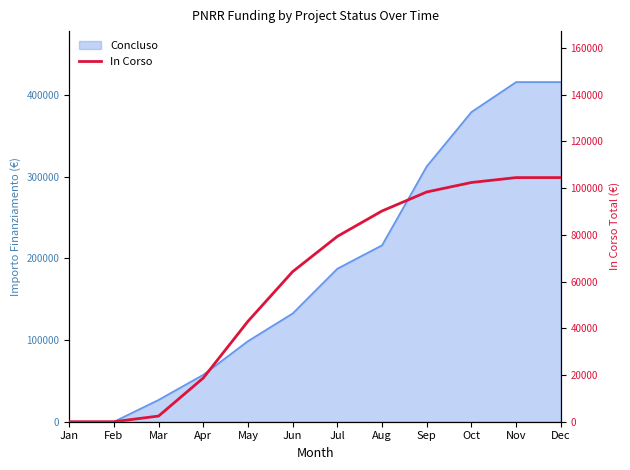

Rank the categories by value from lowest to highest.

Jan, Feb, Mar, Apr, May, Jun, Jul, Aug, Sep, Oct, Nov, Dec